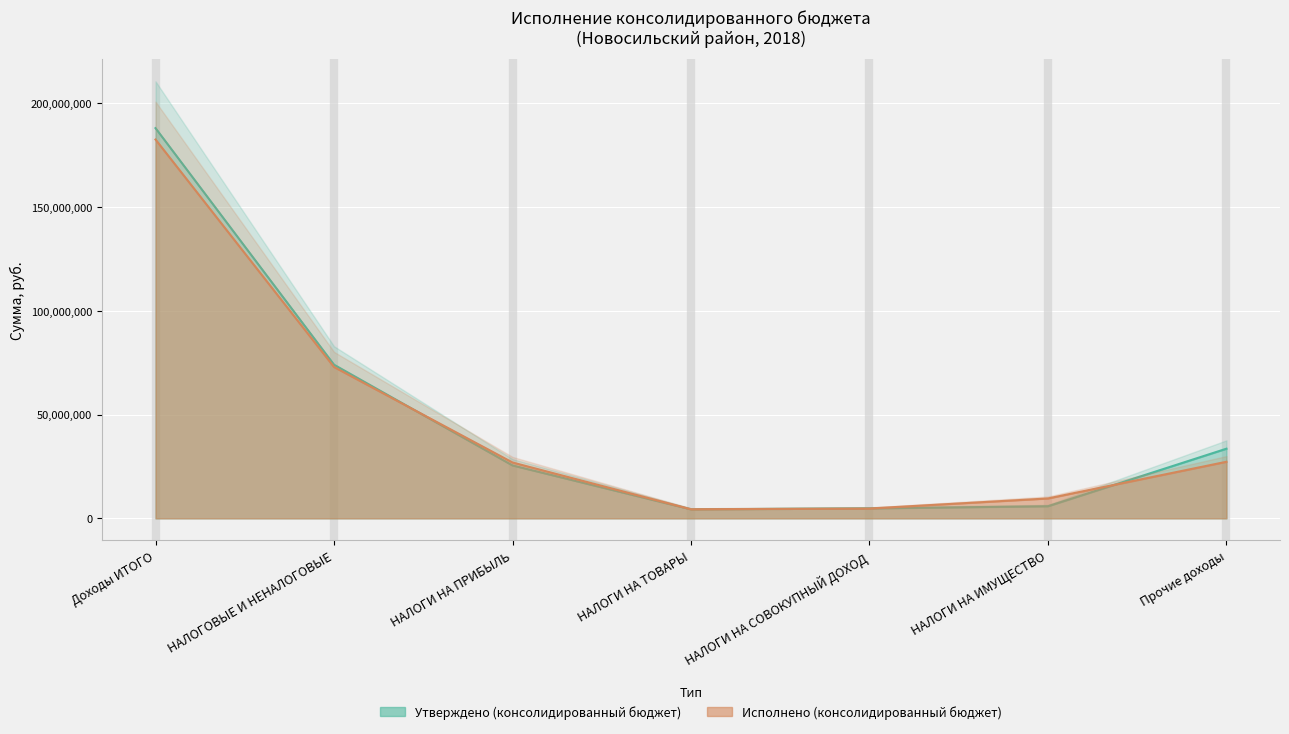

True or false: Исполнено (консолидированный бюджет) has more than 1 points higher than both neighbors.

False